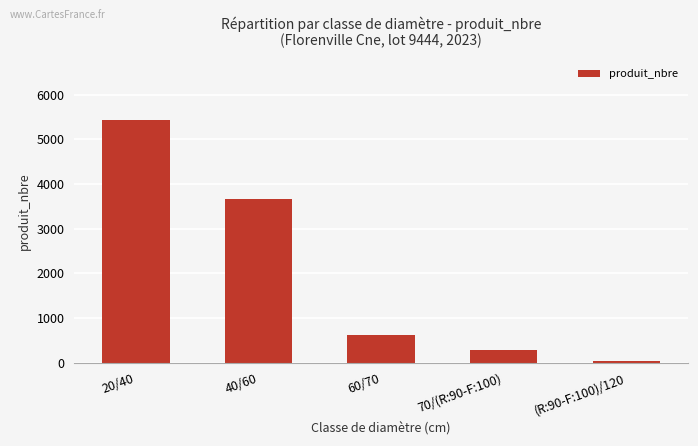

What is the change in value from 40/60 to 70/(R:90-F:100)?

-3388